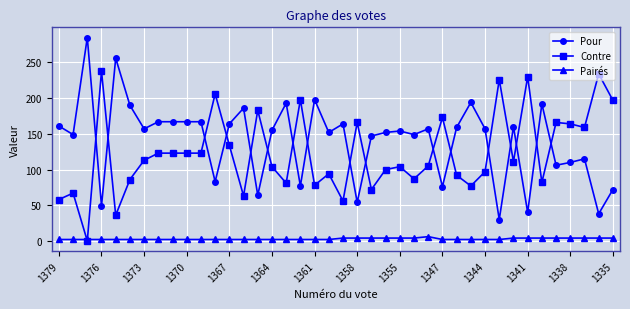

What is the maximum value for Contre?

238